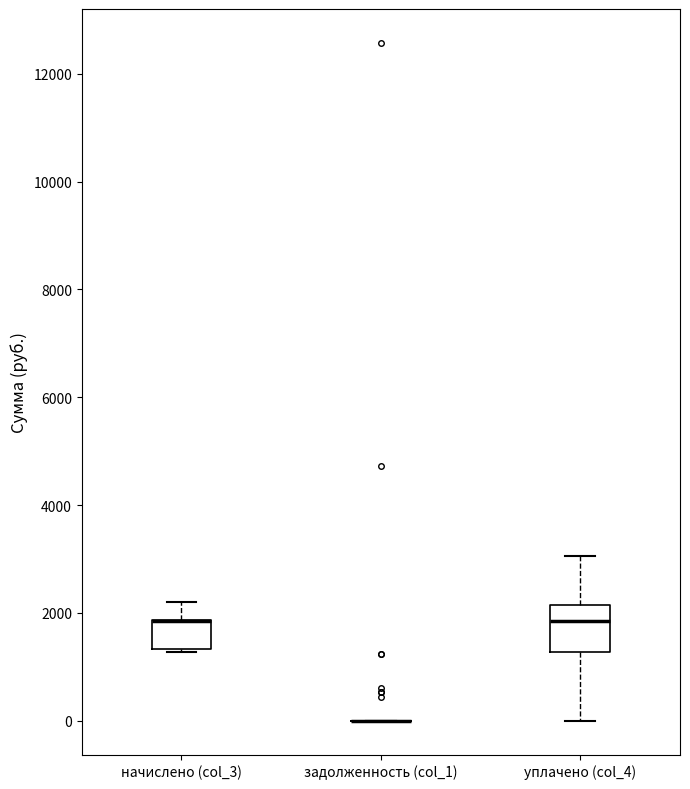

Where does the lower whisker of the box for уплачено (col_4) end on the y-axis? The values are not printed on the chart, so give them approximately, as read against the axis.

0